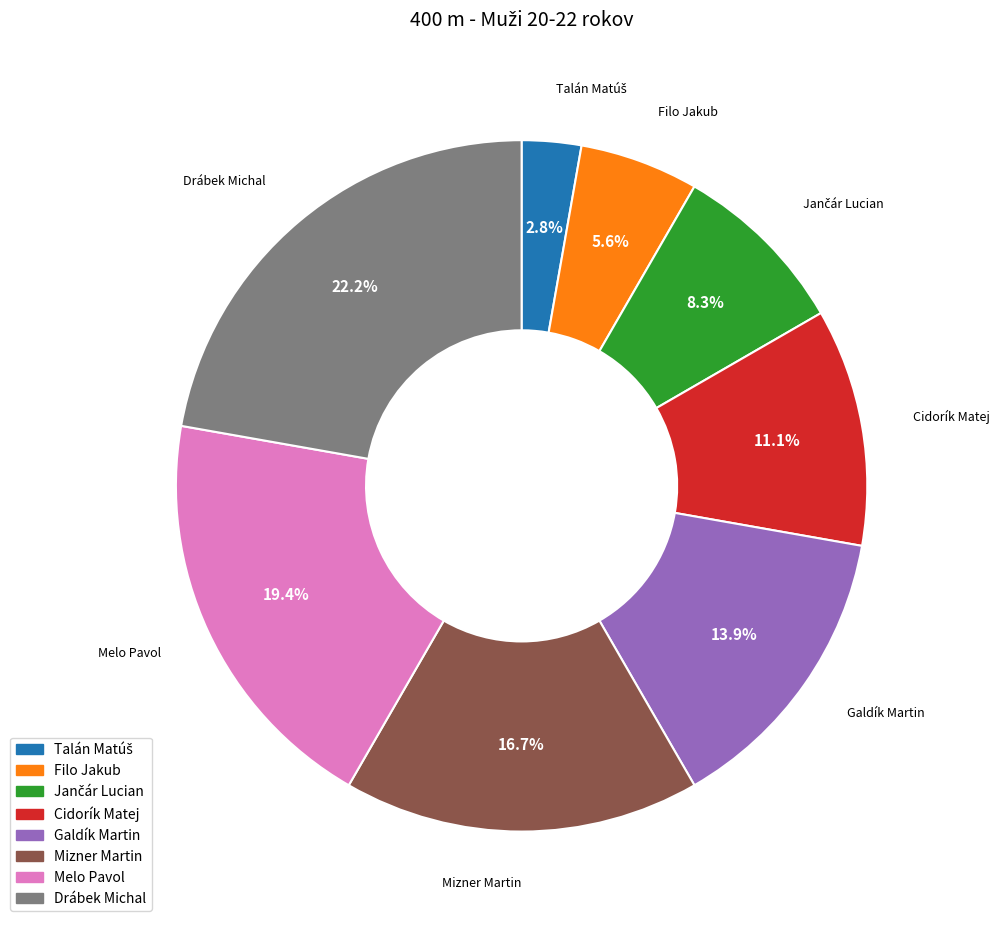

Combined, do Galdík Martin and Drábek Michal account for over 50%?

No